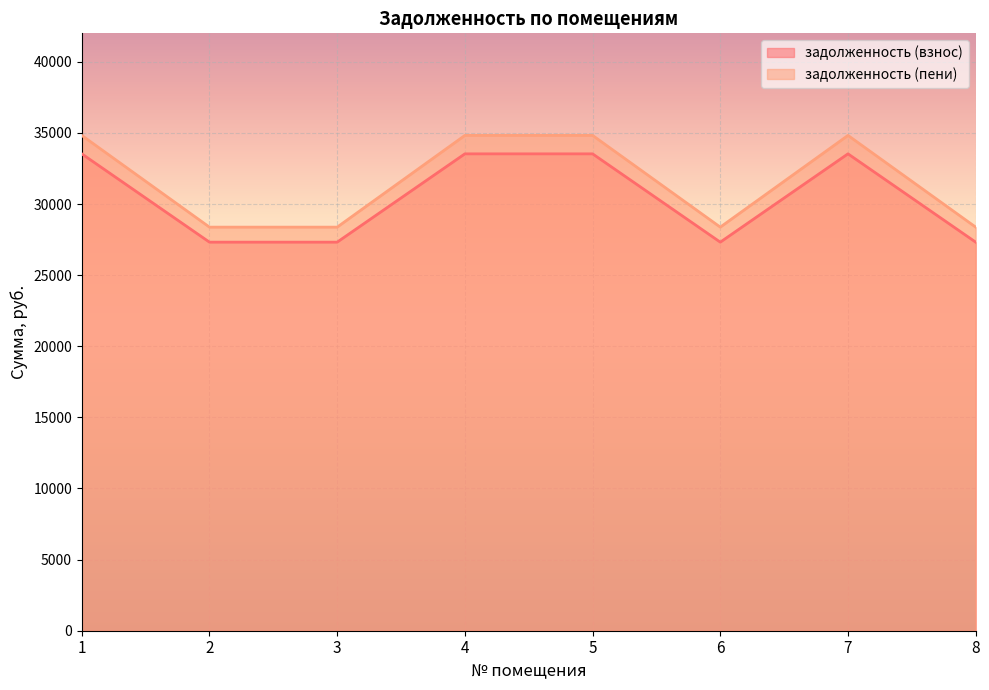

Reading left to right, transcribe all the data shown in this chart.

задолженность (взнос): 1=33527.5	2=27318.7	3=27318.7	4=33527.5	5=33527.5	6=27318.7	7=33527.5	8=27318.7
задолженность (пени): 1=34823.5	2=28374.7	3=28374.7	4=34823.5	5=34823.5	6=28374.7	7=34823.5	8=28374.7